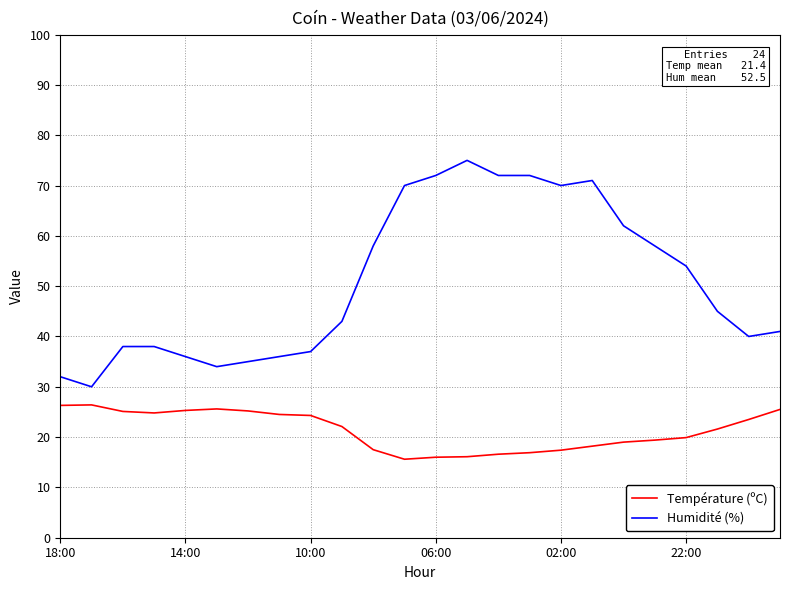

What is the maximum value shown in the chart?

75.0